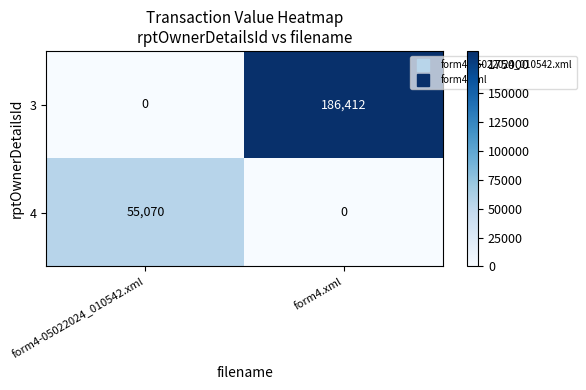

What is the total value across all series at form4-05022024_010542.xml?

55070